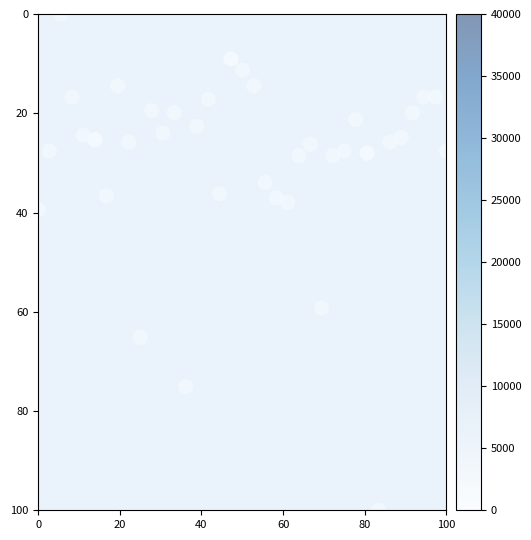

What Y value in the scatter plot is closest to 50?

59.3